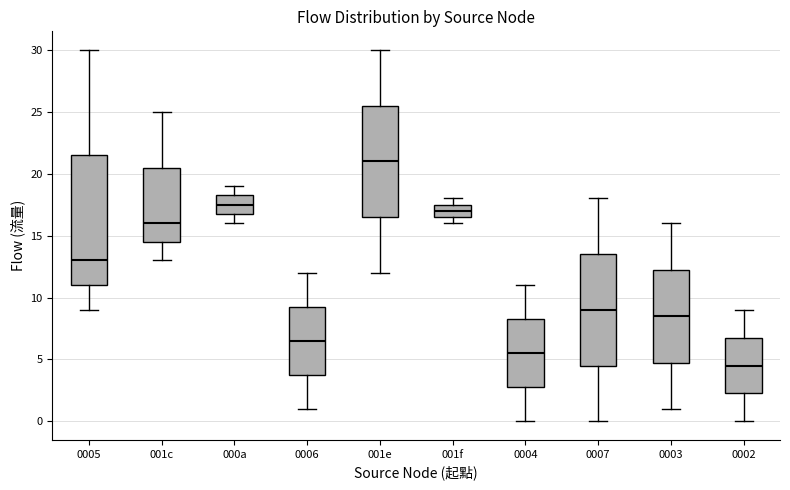

Reading left to right, read every box against the y-axis: the position of its median line, the range the box covers, and the ends of its whiskers. The values are not printed on the chart, so give them approximately, as read against the axis.

0005: median 13.0, box 11.0 to 21.5, whiskers 9.0 to 30.0
001c: median 16.0, box 14.5 to 20.5, whiskers 13.0 to 25.0
000a: median 17.5, box 17.0 to 18.5, whiskers 16.0 to 19.0
0006: median 6.5, box 4.0 to 9.5, whiskers 1.0 to 12.0
001e: median 21.0, box 16.5 to 25.5, whiskers 12.0 to 30.0
001f: median 17.0, box 16.5 to 17.5, whiskers 16.0 to 18.0
0004: median 5.5, box 3.0 to 8.5, whiskers 0.0 to 11.0
0007: median 9.0, box 4.5 to 13.5, whiskers 0.0 to 18.0
0003: median 8.5, box 5.0 to 12.5, whiskers 1.0 to 16.0
0002: median 4.5, box 2.5 to 7.0, whiskers 0.0 to 9.0